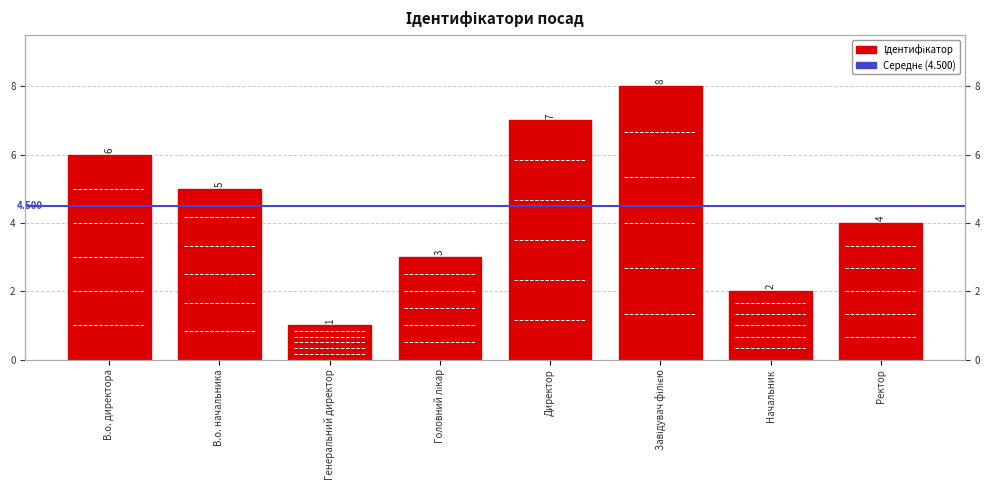

What is the label of the 6th bar from the right?

Генеральний директор